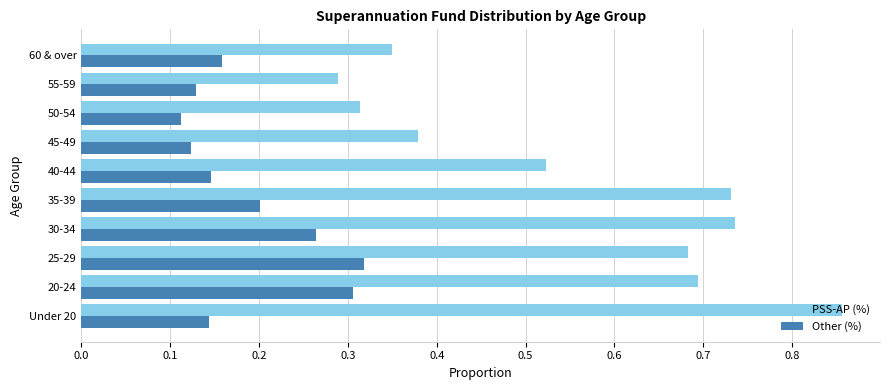

At how many categories does at least one series exceed 0?

10